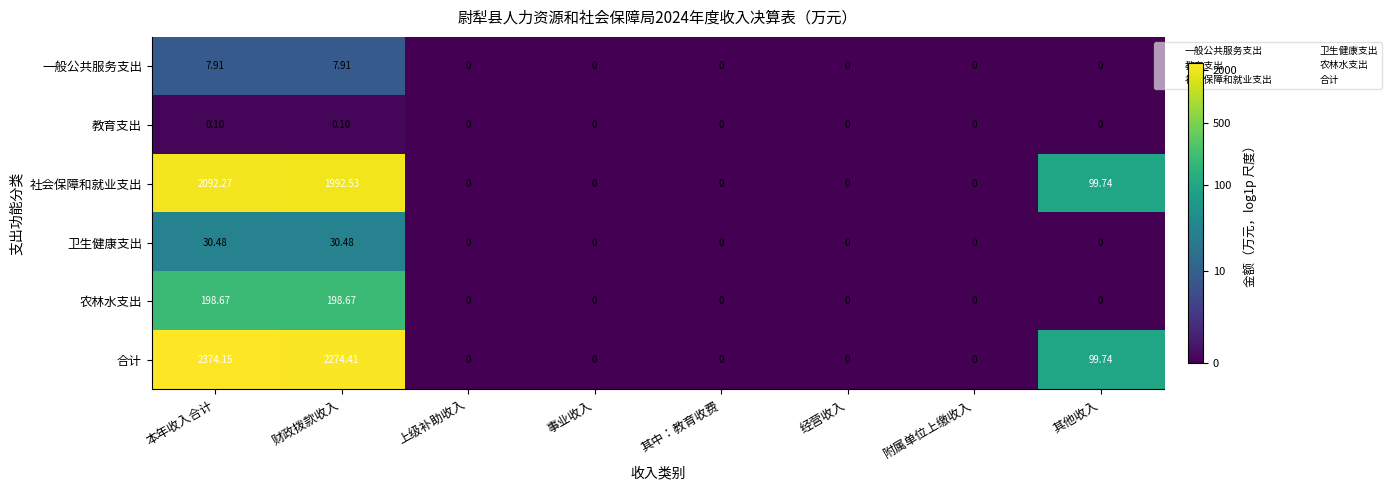

At which label does 合计 reach its peak?

本年收入合计